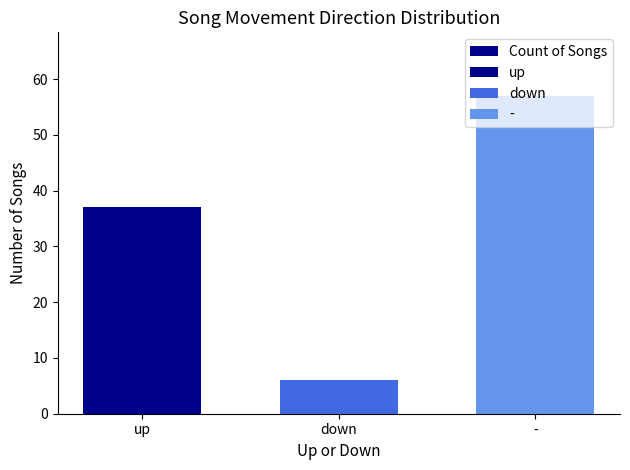

How many distinct data groups are displayed?

1